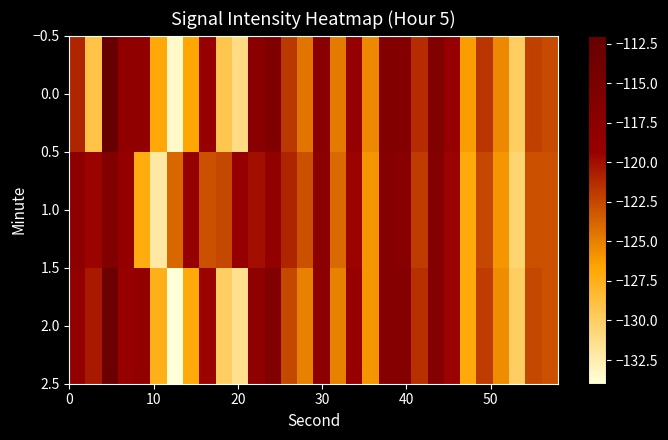

What is the greatest value displayed?

-112.3